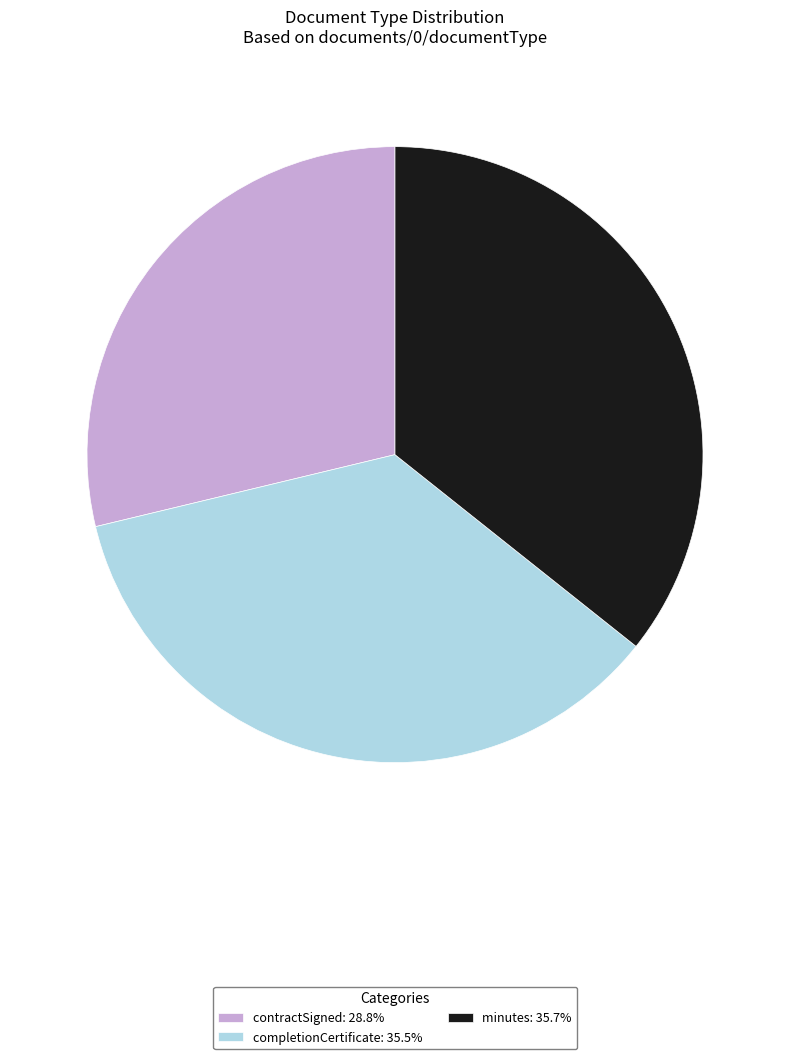

Do contractSigned and completionCertificate together represent more than half of the pie?

Yes